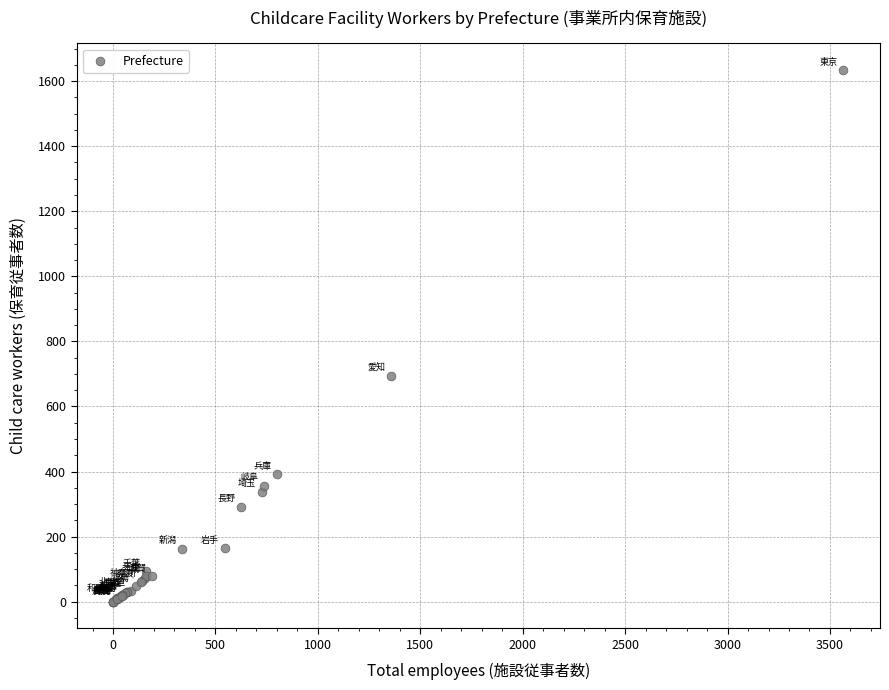

What Y value in the scatter plot is closest to 817?

693